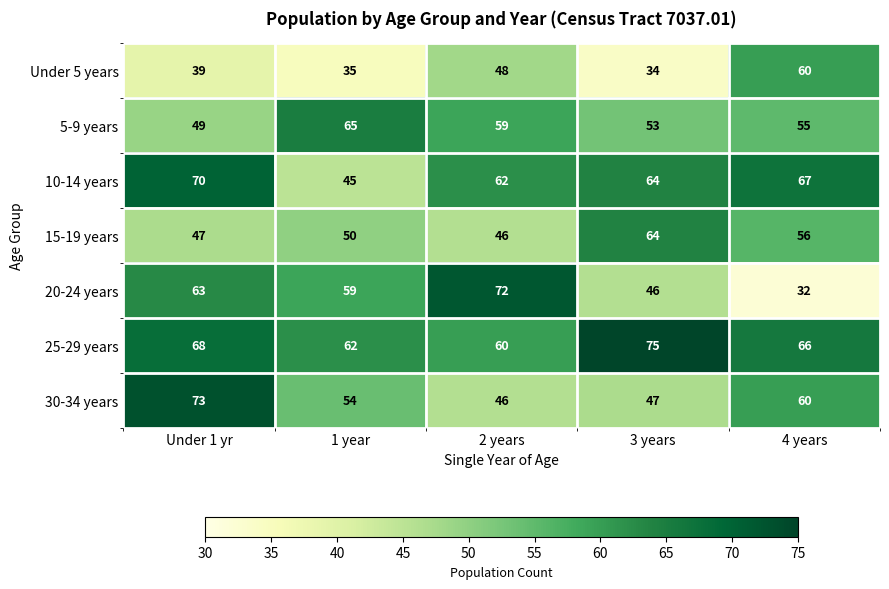

List the series in order of their peak value, lowest first.

Under 5 years, 15-19 years, 5-9 years, 10-14 years, 20-24 years, 30-34 years, 25-29 years